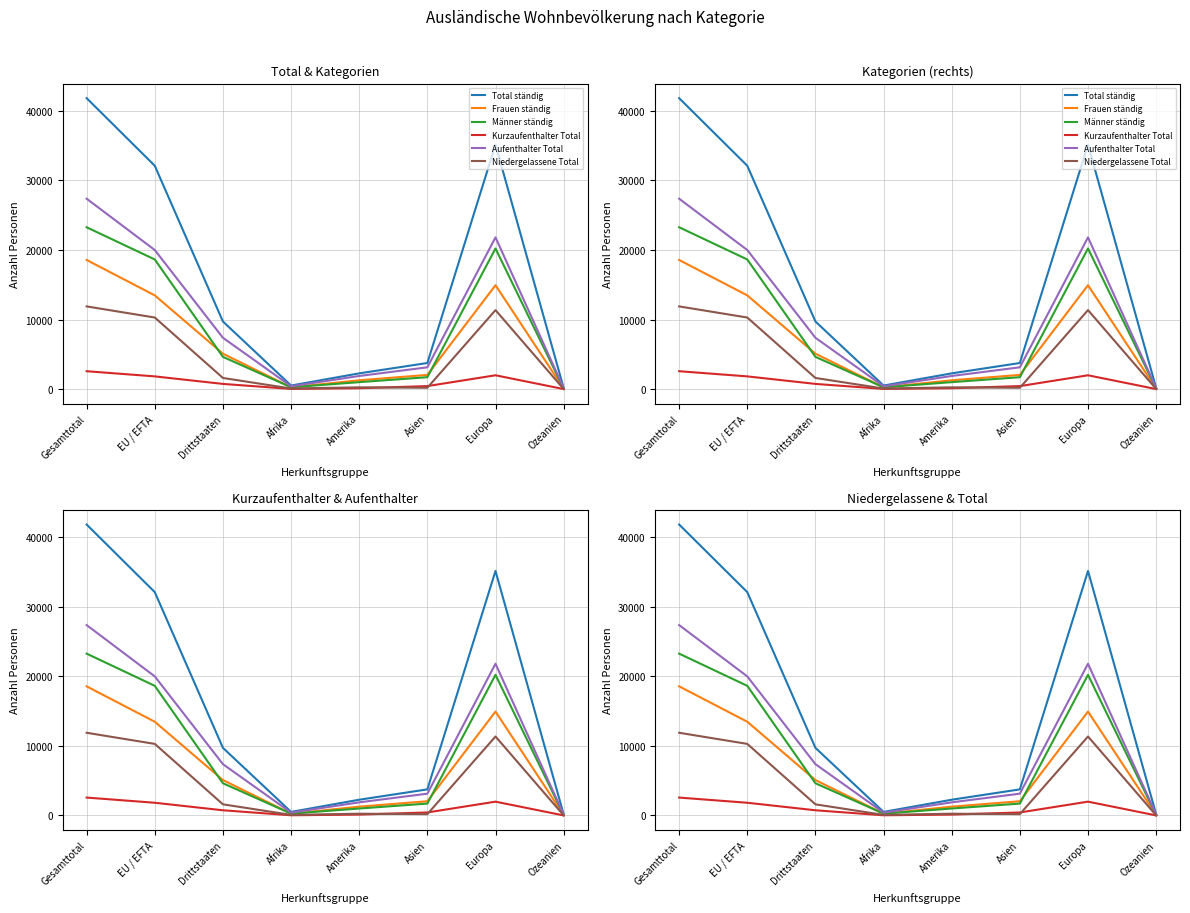

How many values in the Kurzaufenthalter Total series exceed 744?

3